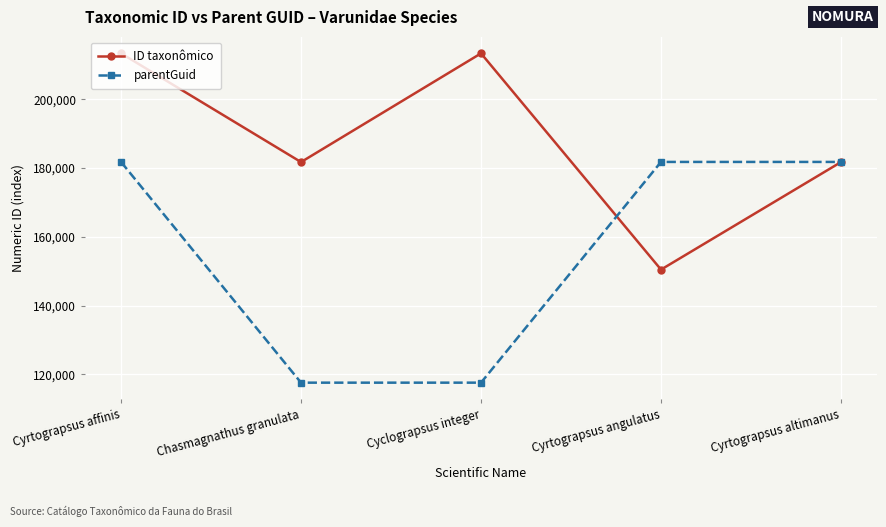

How many interior local valleys does the ID taxonômico series have?

2